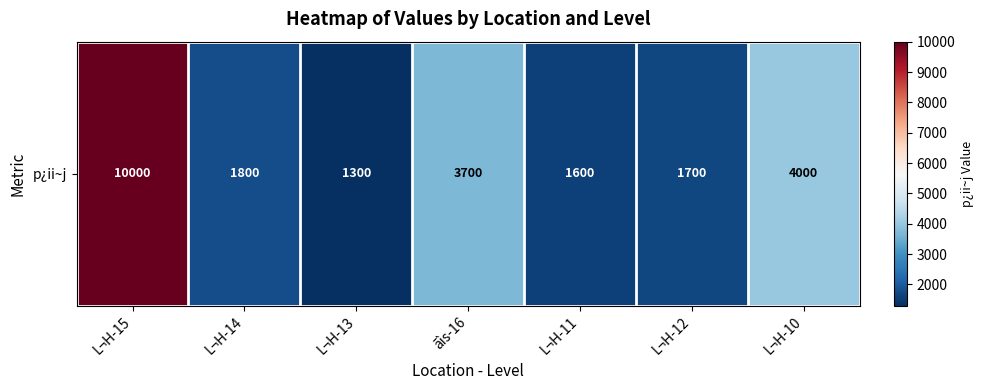

List the labels in order of value, smallest first.

L¬H-13, L¬H-11, L¬H-12, L¬H-14, ãìs-16, L¬H-10, L¬H-15